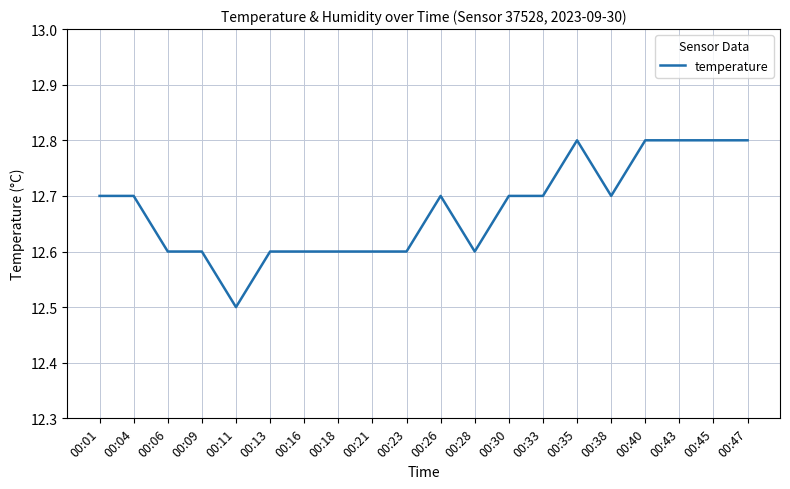

Reading left to right, transcribe all the data shown in this chart.

00:01=12.7	00:04=12.7	00:06=12.6	00:09=12.6	00:11=12.5	00:13=12.6	00:16=12.6	00:18=12.6	00:21=12.6	00:23=12.6	00:26=12.7	00:28=12.6	00:30=12.7	00:33=12.7	00:35=12.8	00:38=12.7	00:40=12.8	00:43=12.8	00:45=12.8	00:47=12.8